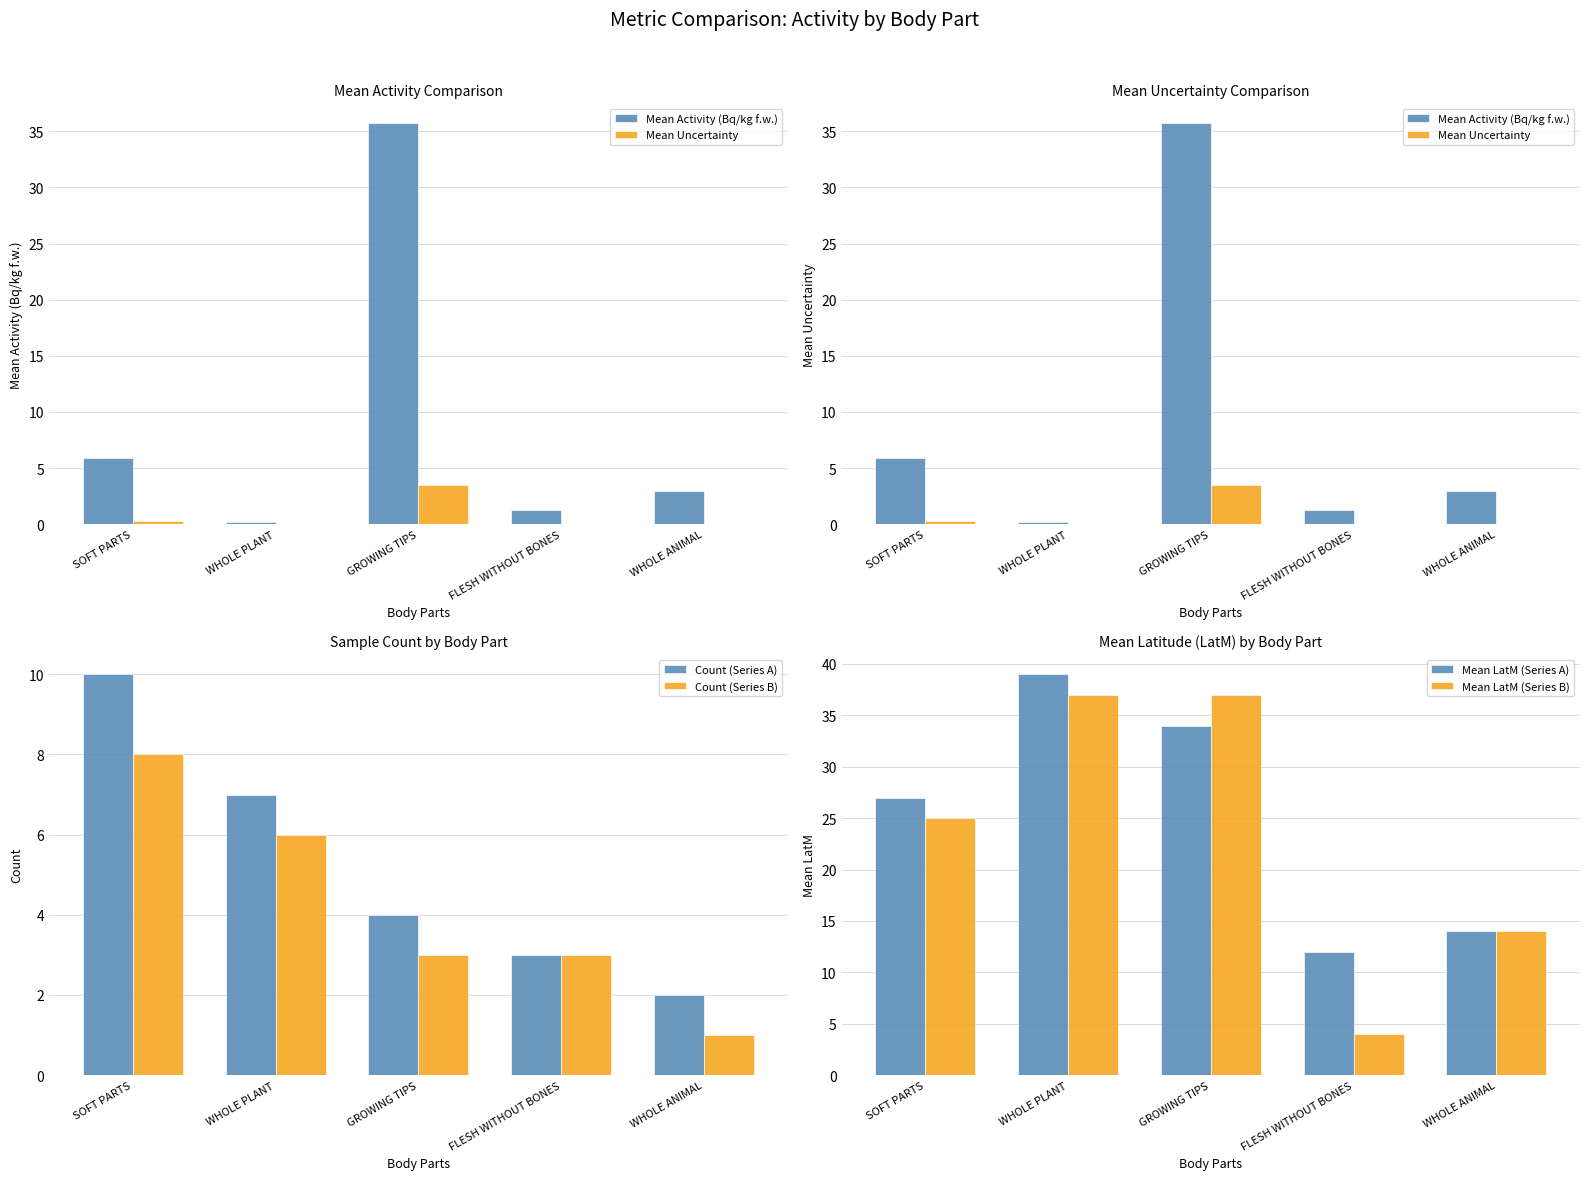

Count the number of categories in the chart.

5